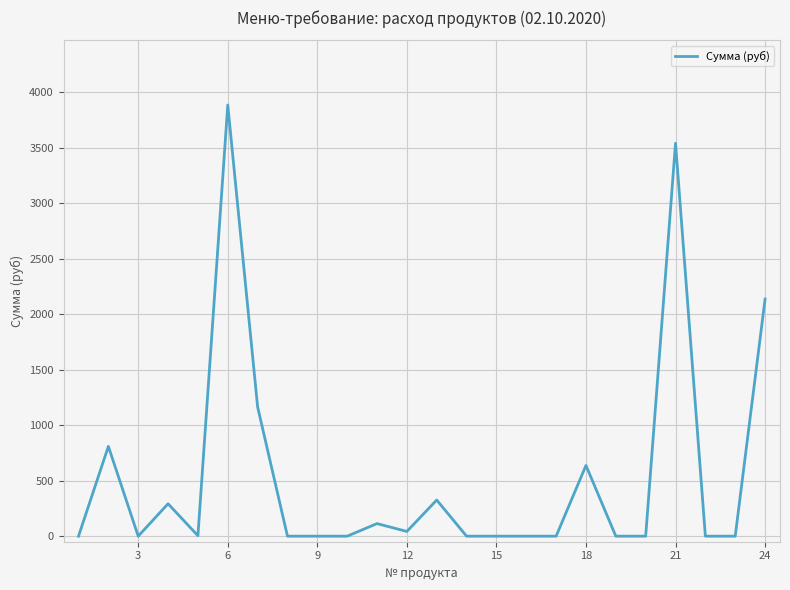

What is the greatest value displayed?

3884.2